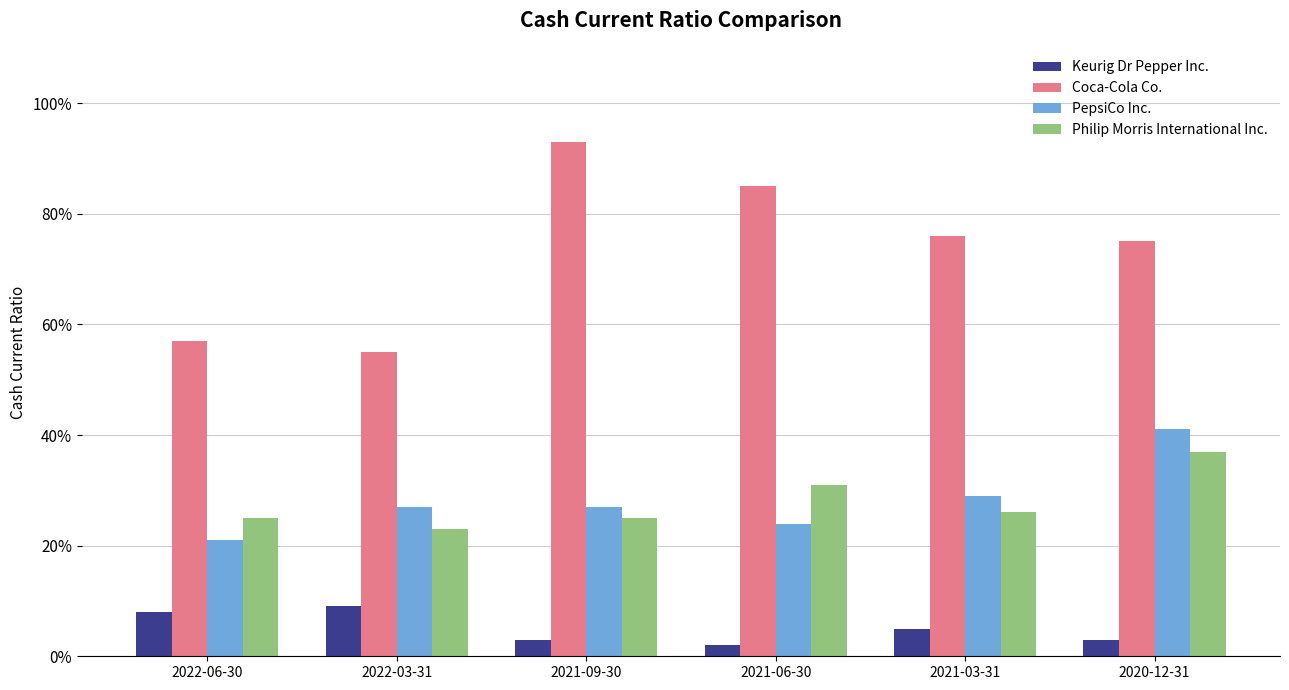

What is the spread (max minus min) of values at 2022-03-31?

0.5